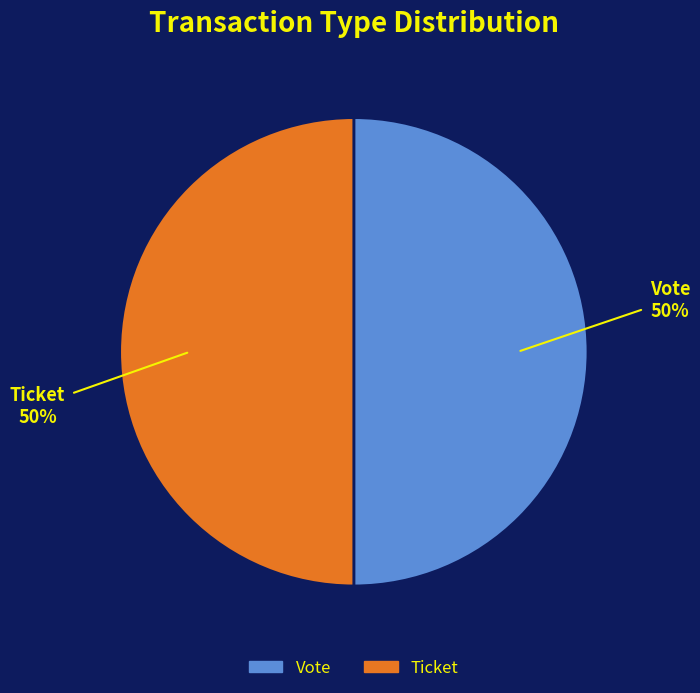

Do Ticket and Vote together represent more than half of the pie?

Yes